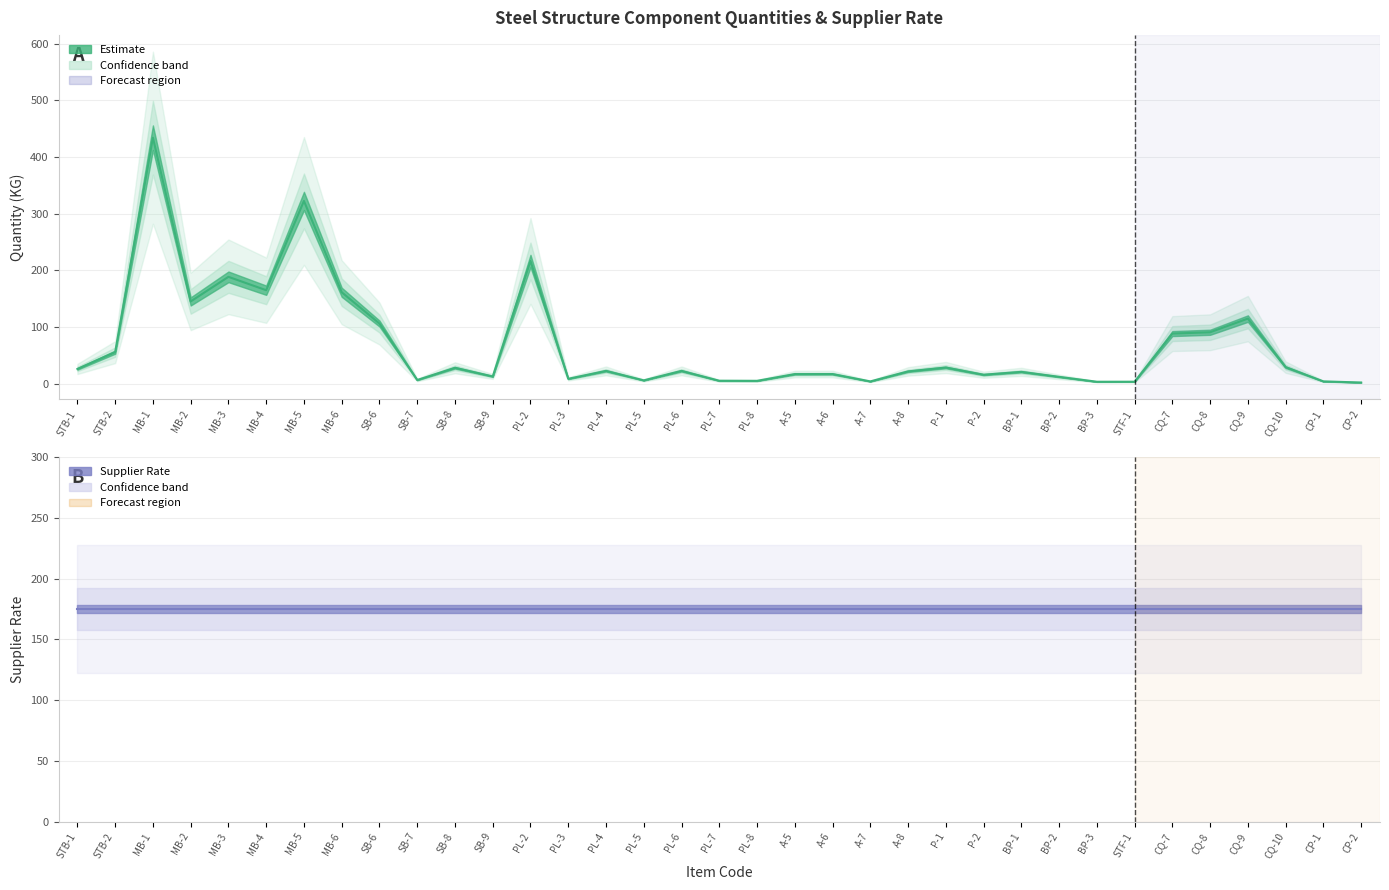

What is the smallest value displayed?

1.8